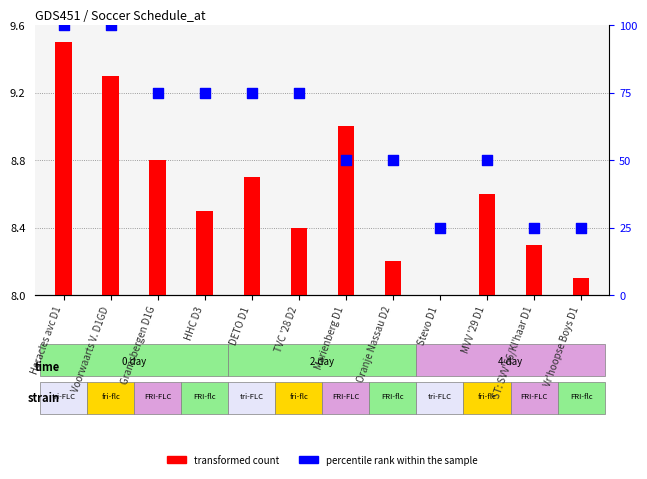

Approximately how many times larger is the value at MVV '29 D1 compared to Marienberg D1?

1.0